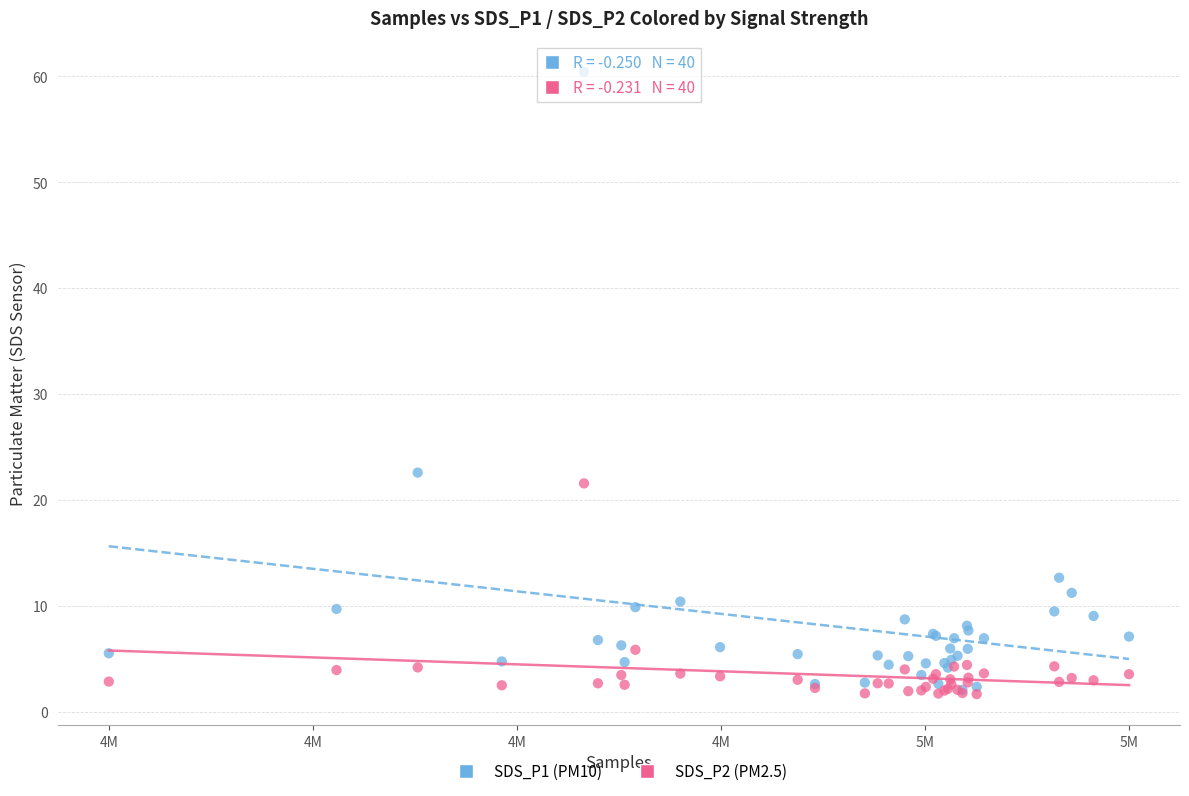

Across all series, what Y value is closest to 31?

22.6